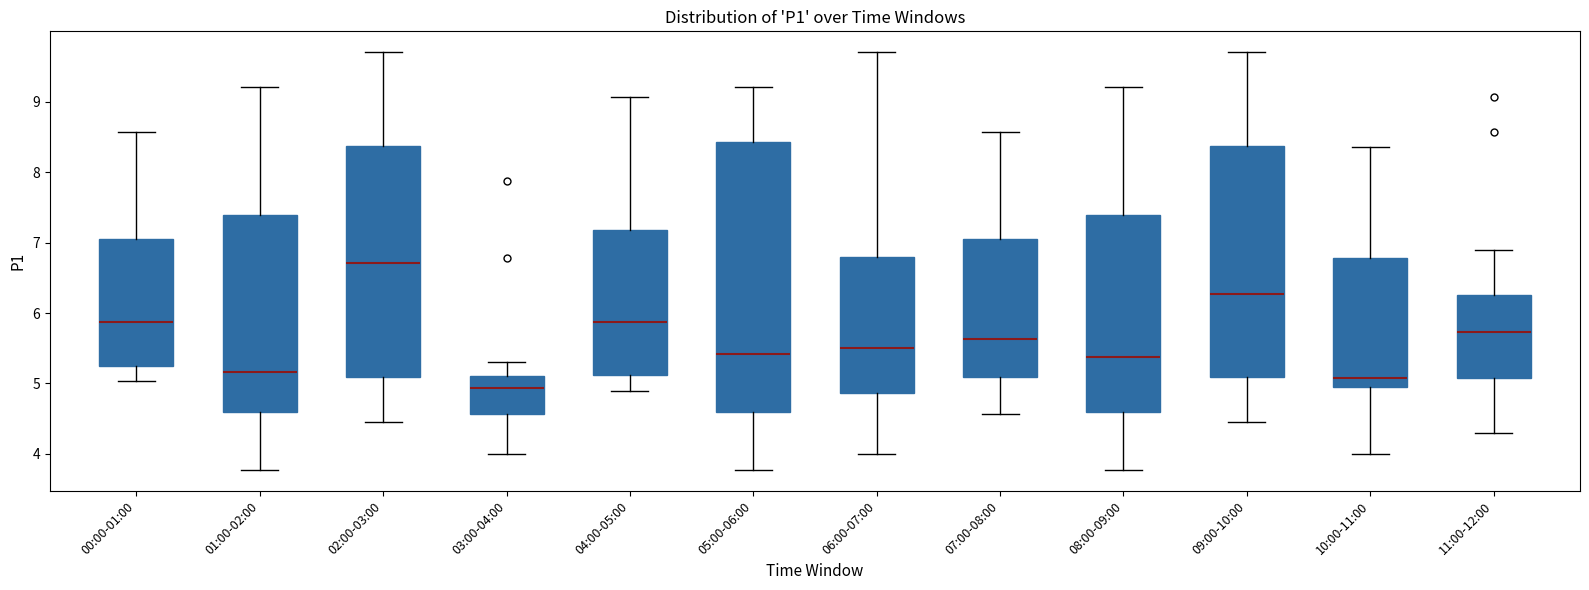

Reading left to right, transcribe this box plot: for each box, give where its median line is, the range the box spans, and where its two whiskers end, as read against the y-axis. The values are not printed on the chart, so give them approximately, as read against the axis.

00:00-01:00: median 5.9, box 5.3 to 7.1, whiskers 5.0 to 8.6
01:00-02:00: median 5.2, box 4.6 to 7.4, whiskers 3.8 to 9.2
02:00-03:00: median 6.7, box 5.1 to 8.4, whiskers 4.5 to 9.7
03:00-04:00: median 4.9, box 4.6 to 5.1, whiskers 4.0 to 5.3
04:00-05:00: median 5.9, box 5.1 to 7.2, whiskers 4.9 to 9.1
05:00-06:00: median 5.4, box 4.6 to 8.4, whiskers 3.8 to 9.2
06:00-07:00: median 5.5, box 4.9 to 6.8, whiskers 4.0 to 9.7
07:00-08:00: median 5.6, box 5.1 to 7.1, whiskers 4.6 to 8.6
08:00-09:00: median 5.4, box 4.6 to 7.4, whiskers 3.8 to 9.2
09:00-10:00: median 6.3, box 5.1 to 8.4, whiskers 4.5 to 9.7
10:00-11:00: median 5.1, box 4.9 to 6.8, whiskers 4.0 to 8.4
11:00-12:00: median 5.7, box 5.1 to 6.3, whiskers 4.3 to 6.9